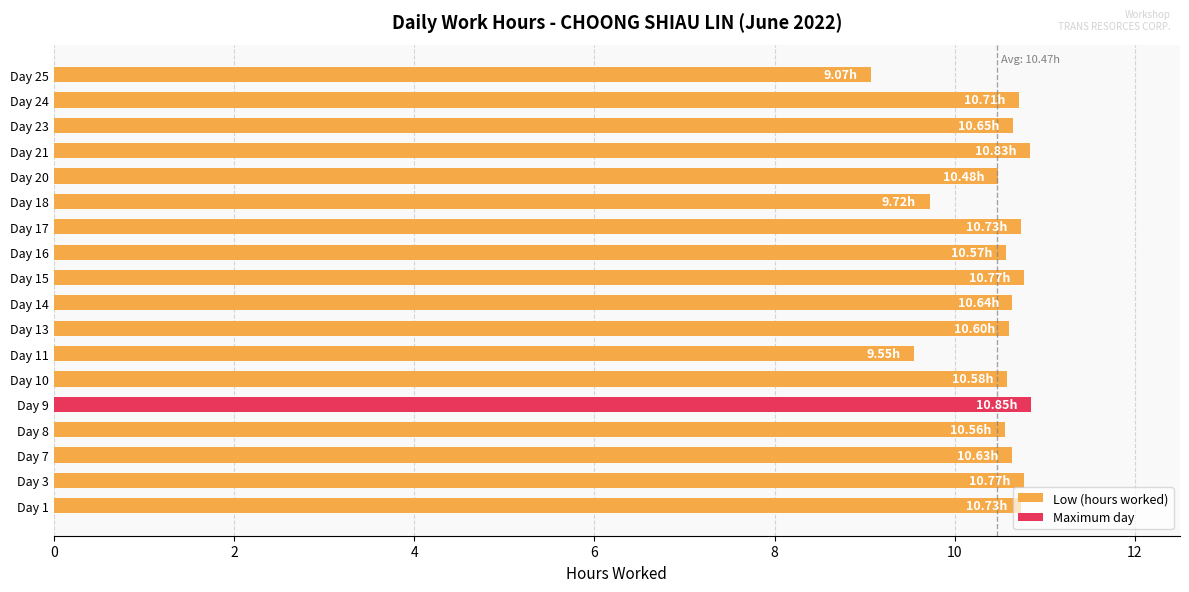

How many values exceed 10?

15